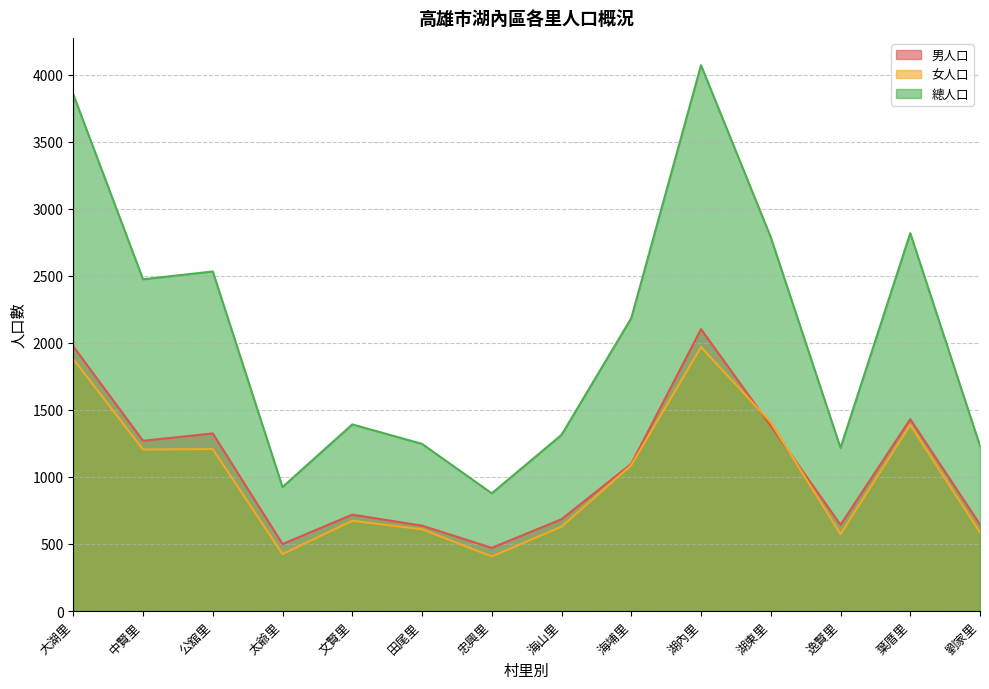

What is the label of the 6th point from the right?

海埔里